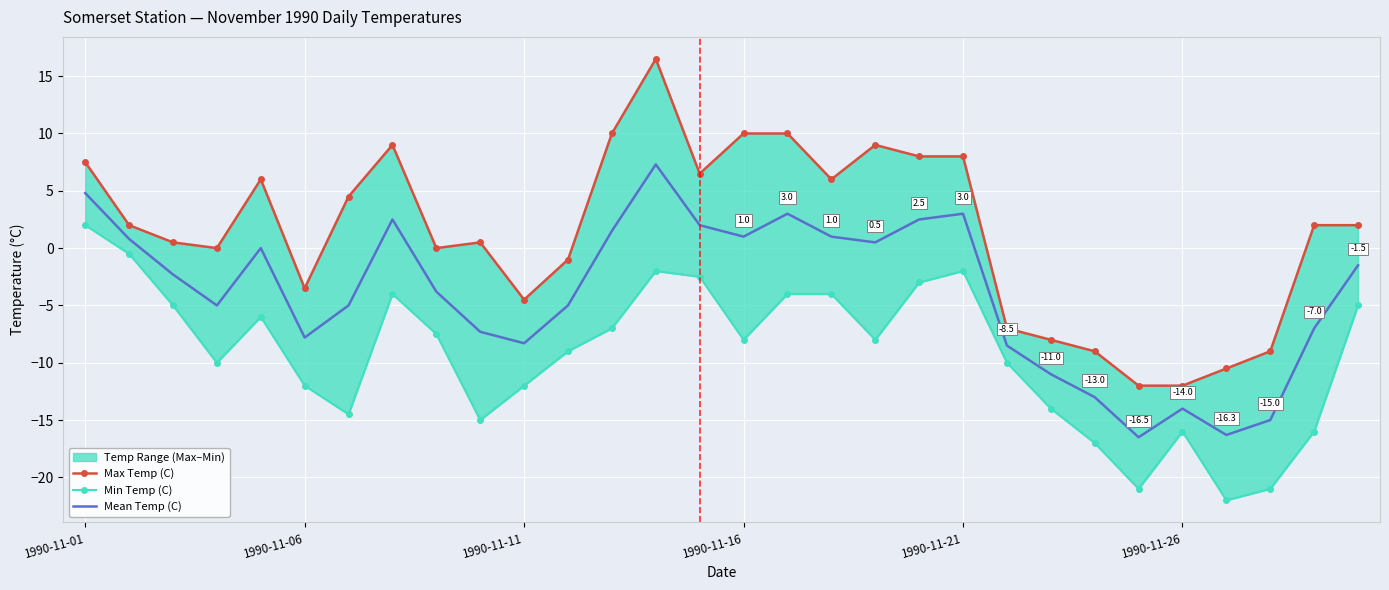

True or false: Mean Temp (C) and Max Temp (C) intersect in this chart.

False